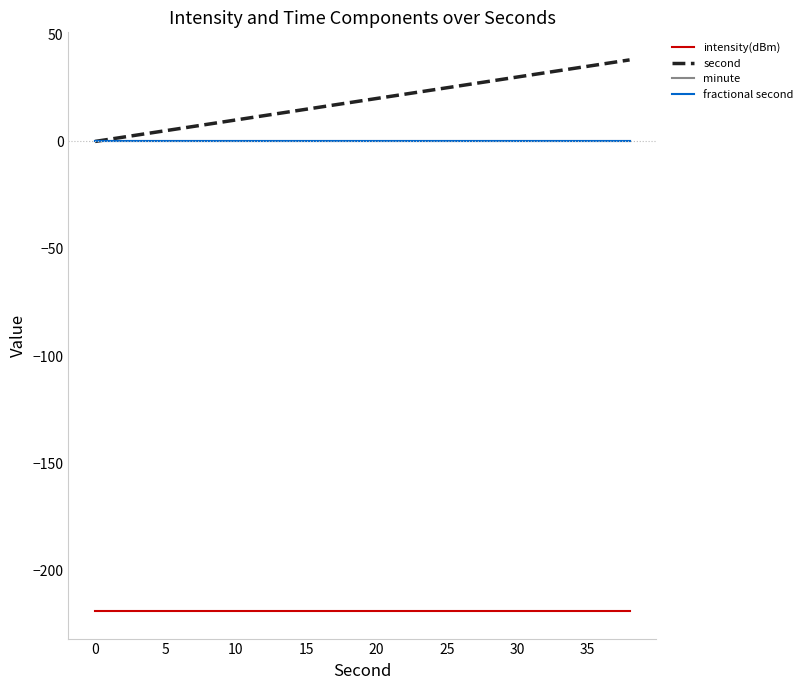

Does the chart have visible grid lines?

No